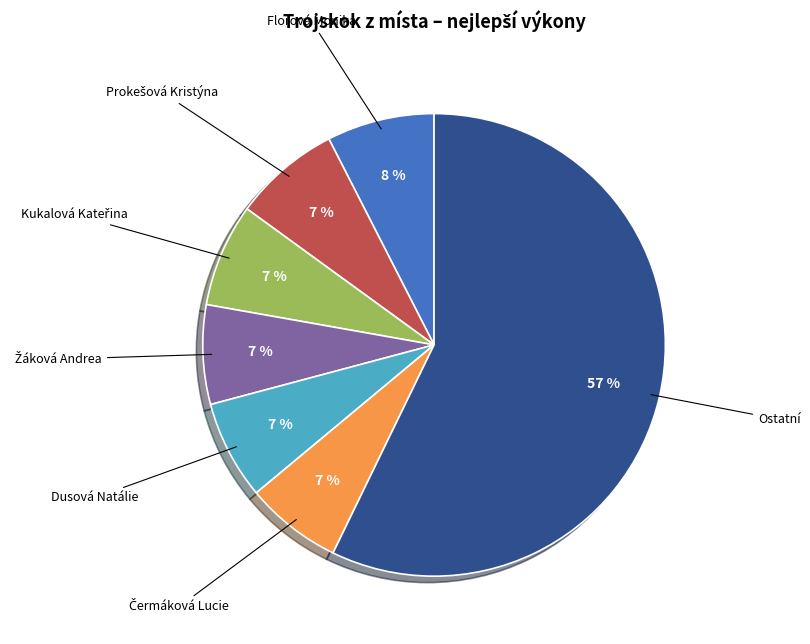

To the nearest percent, what is the average slice percentage?

14%